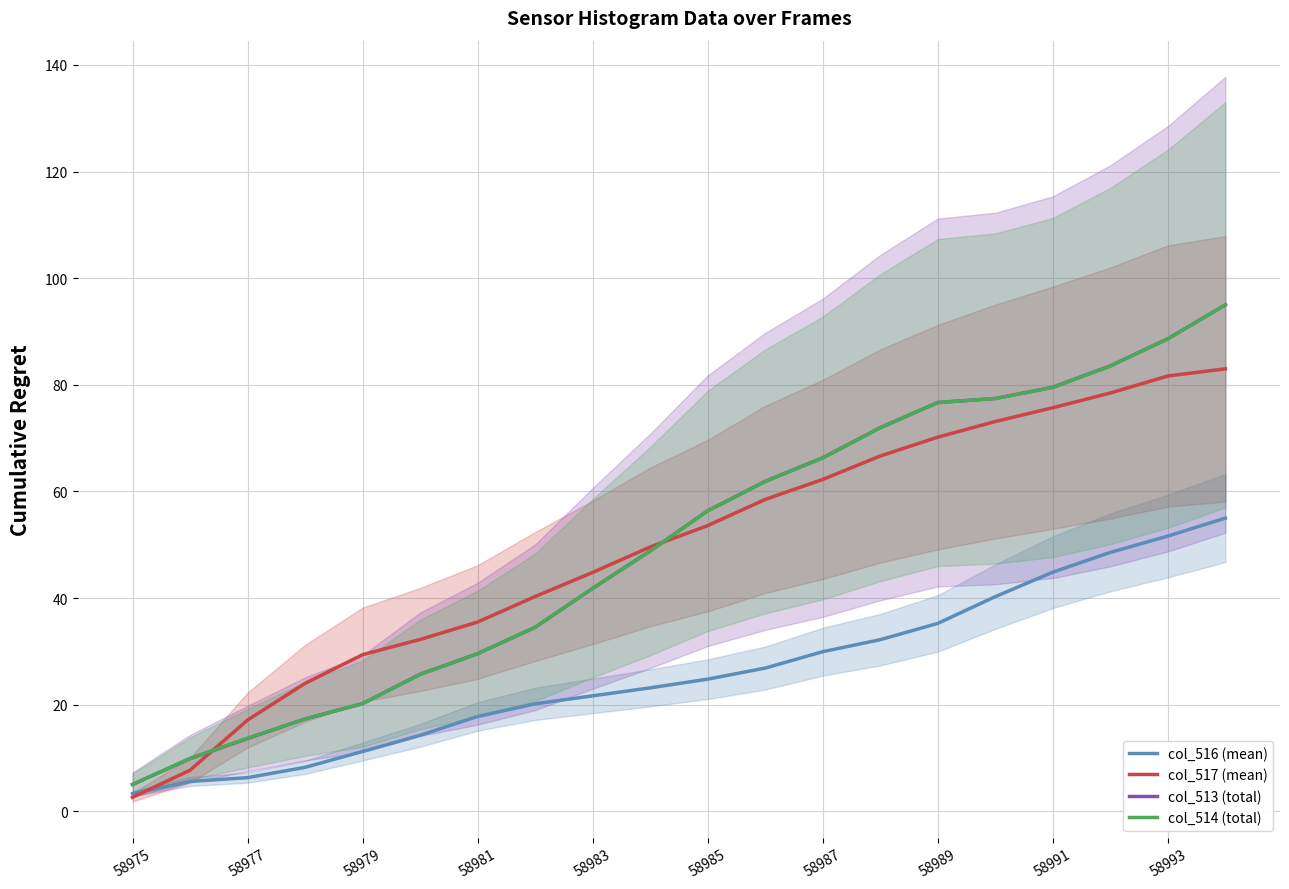

Does the chart have visible grid lines?

Yes